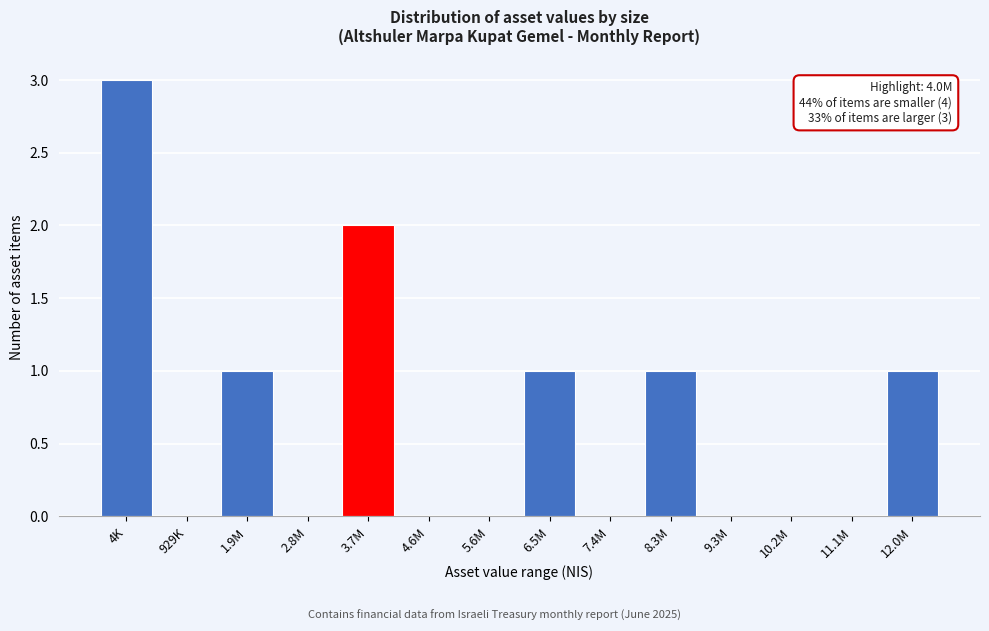

Reading left to right, transcribe all the data shown in this chart.

4K=3	929K=0	1.9M=1	2.8M=0	3.7M=2	4.6M=0	5.6M=0	6.5M=1	7.4M=0	8.3M=1	9.3M=0	10.2M=0	11.1M=0	12.0M=1